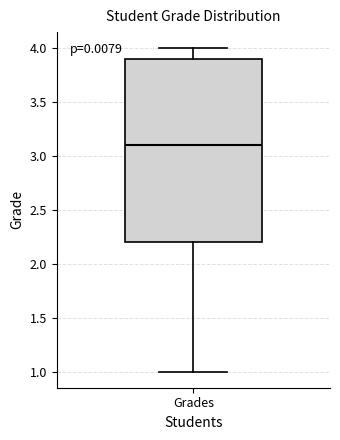

Where does the lower whisker of the box for Grades end on the y-axis? The values are not printed on the chart, so give them approximately, as read against the axis.

1.0